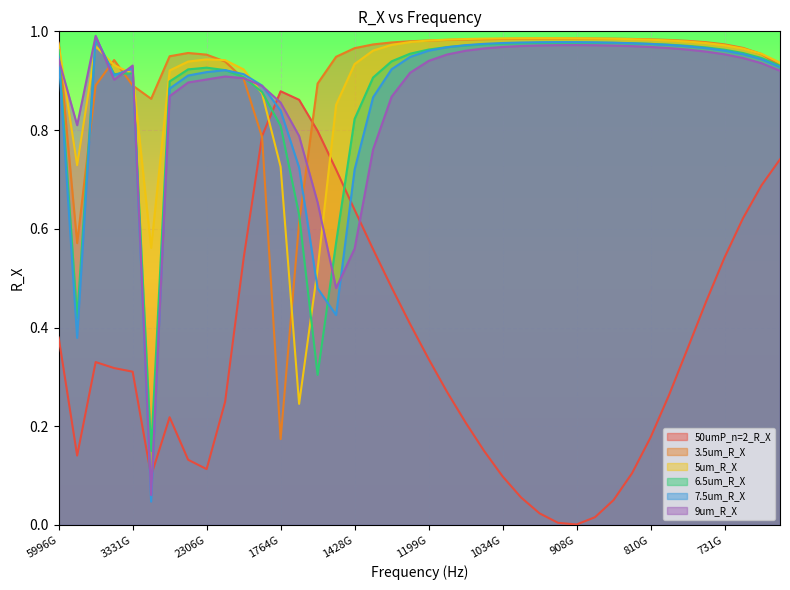

Where is the first local minimum for 3.5um_R_X?

4996500000000